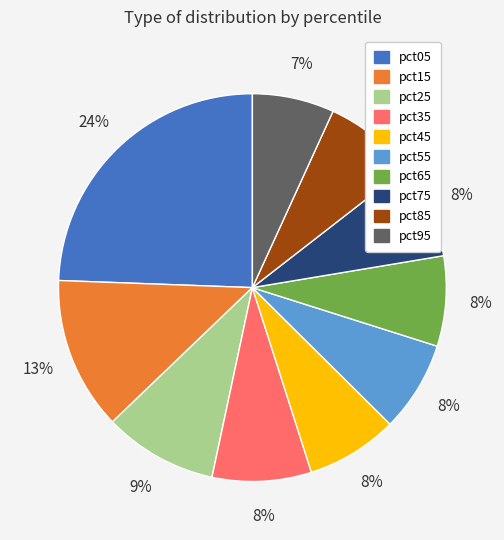

What is the ratio of the value at pct45 to the value at pct05?

0.3